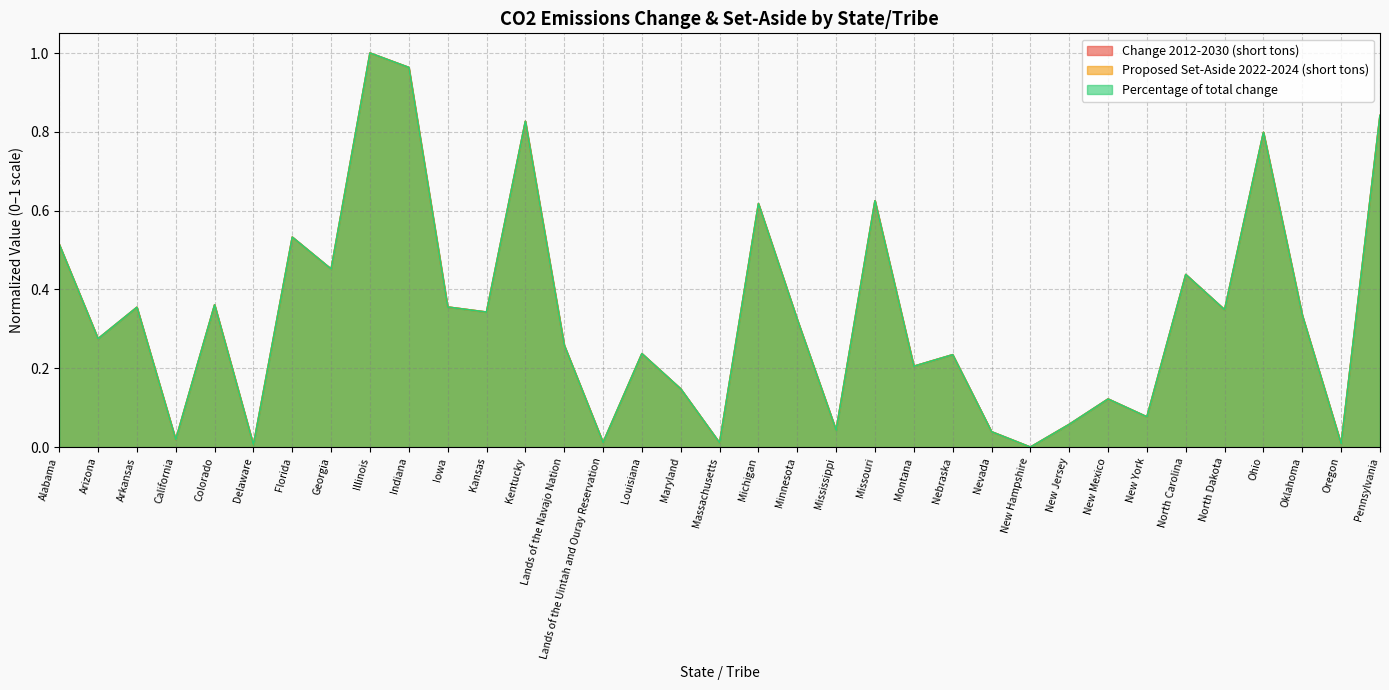

What is the total value across all series at Oklahoma?

1.0